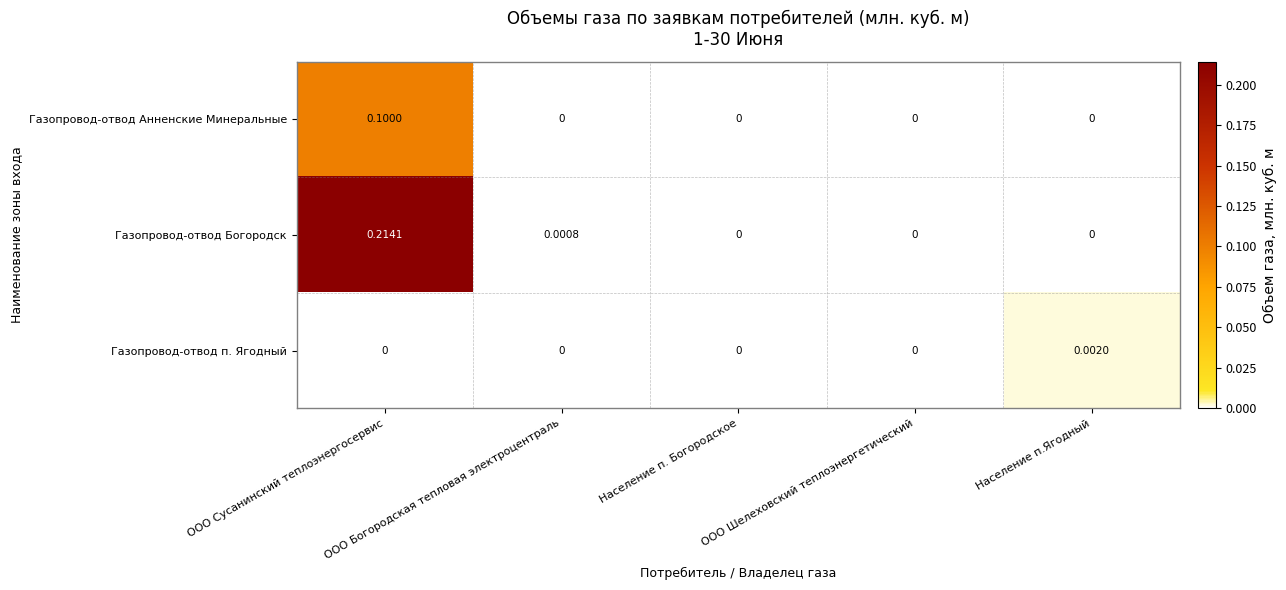

Which series has the largest range (max minus min)?

Газопровод-отвод Богородск